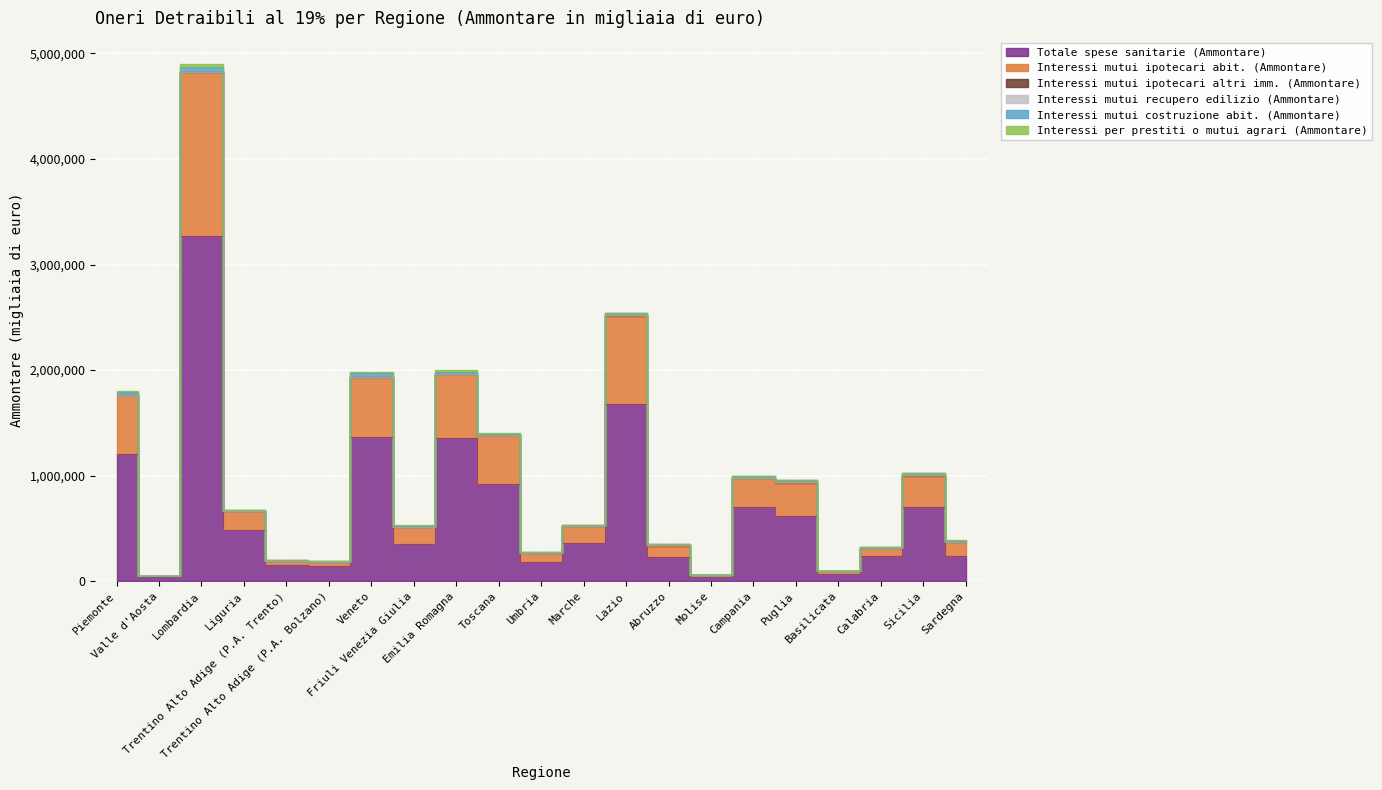

Which label corresponds to the smallest value in the chart?

Molise